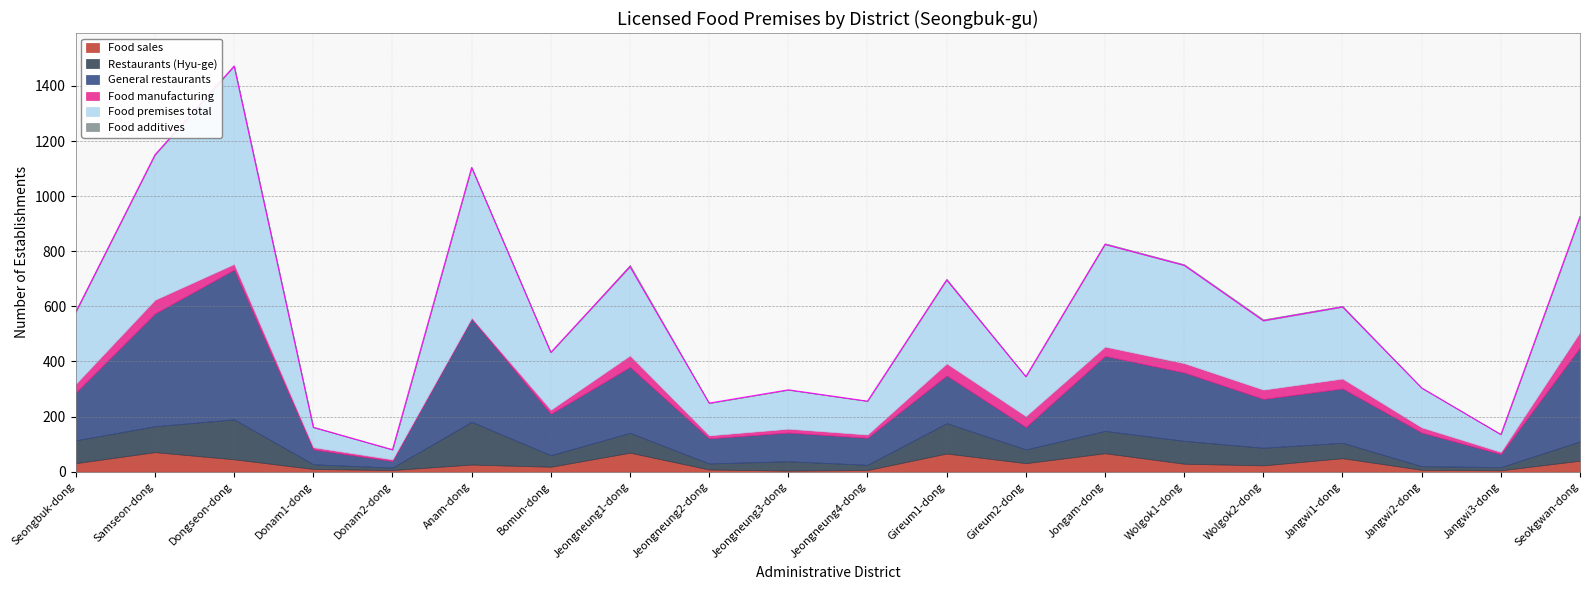

The value of Restaurants (Hyu-ge) at Jeongneung4-dong is 19. True or false?

True